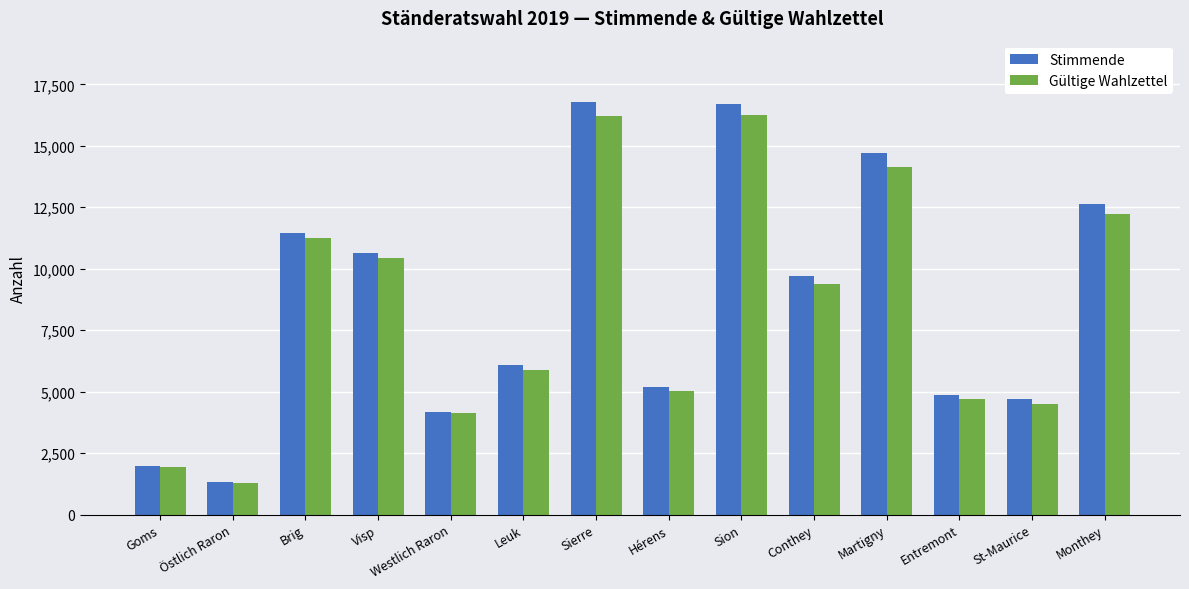

True or false: Gültige Wahlzettel has a value of 2090 at Östlich Raron.

False